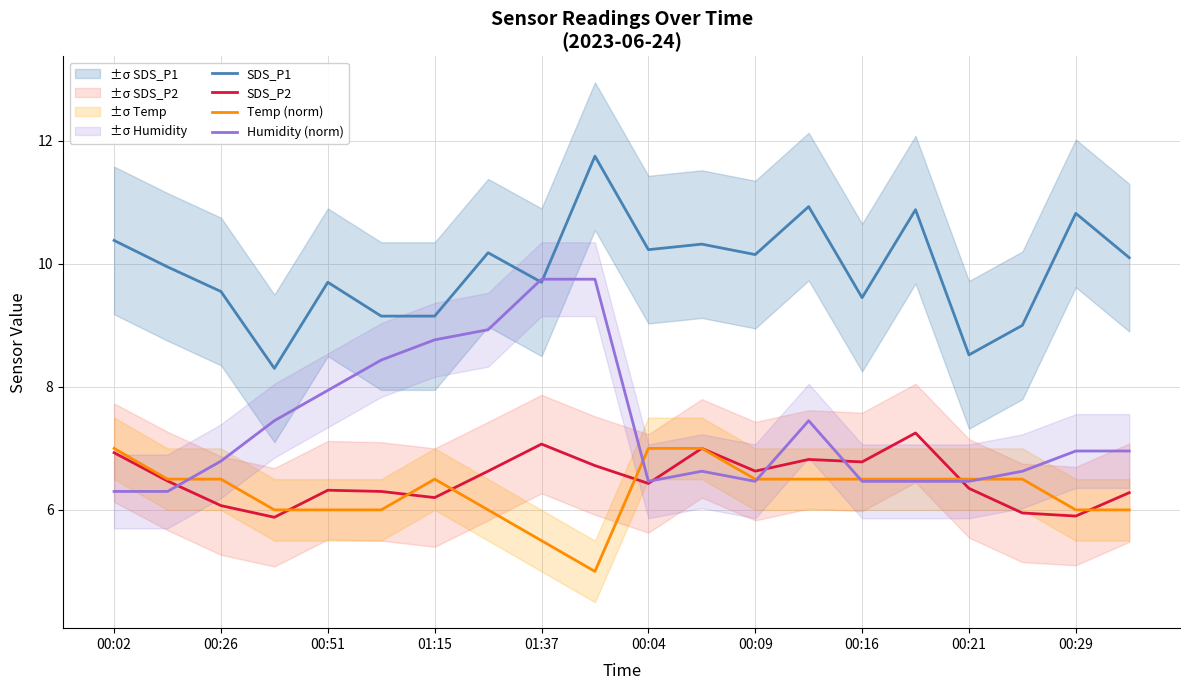

The value of Temp (norm) at 00:26 is 9.5. True or false?

False